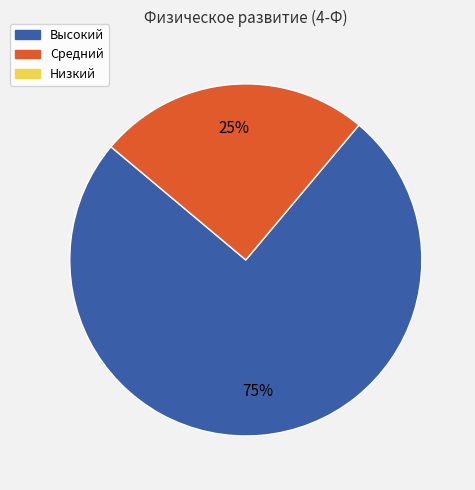

To the nearest percent, what is the difference between the largest and smallest slice percentages?

50%